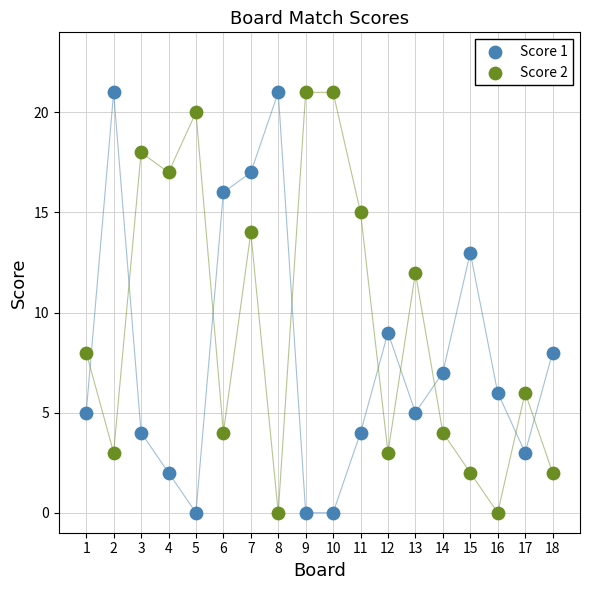

What is the X range (max minus min) for the scatter plot?

17